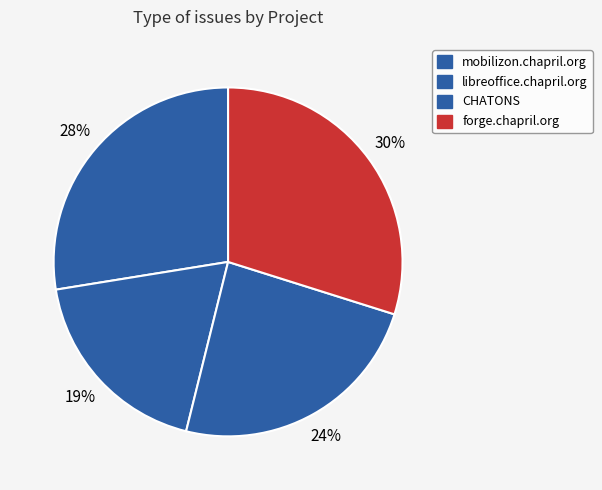

Combined, do CHATONS and mobilizon.chapril.org account for over 50%?

Yes